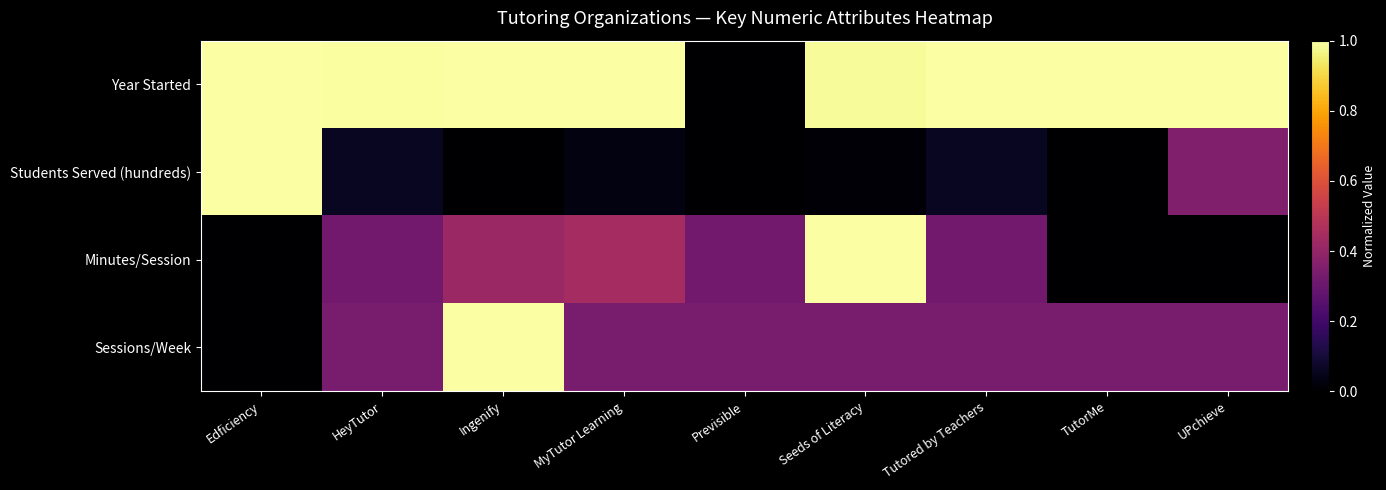

Which series changed the most between Seeds of Literacy and UPchieve?

Minutes/Session